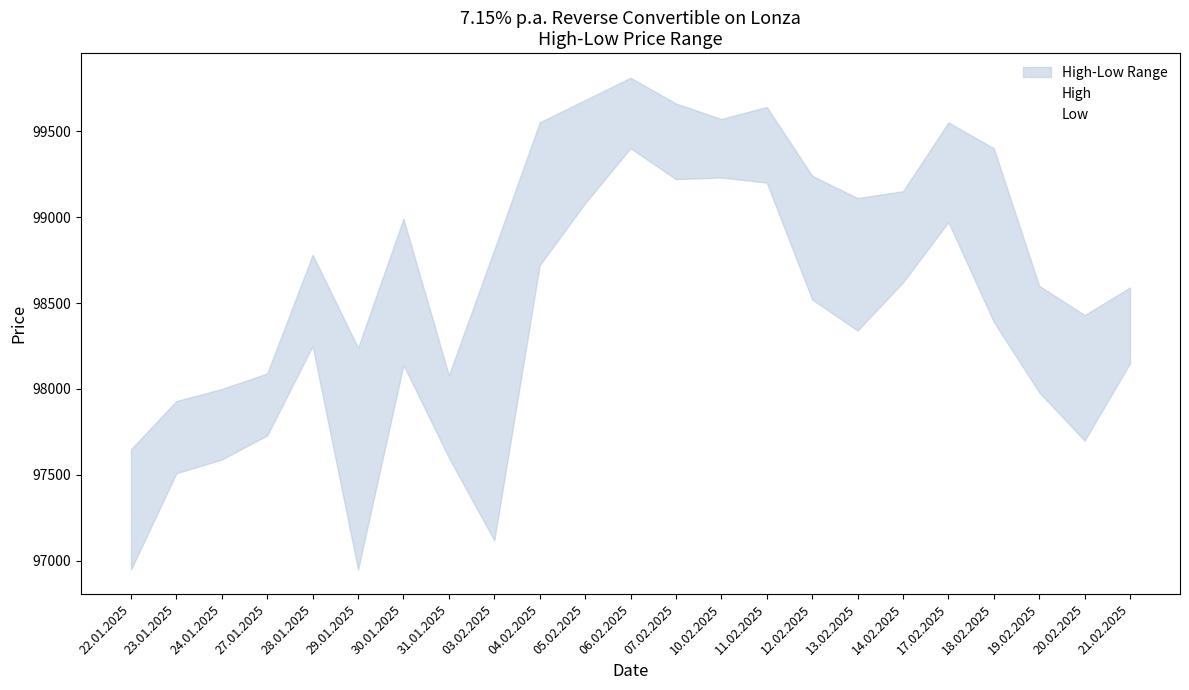

What is the average value of the High series?

98893